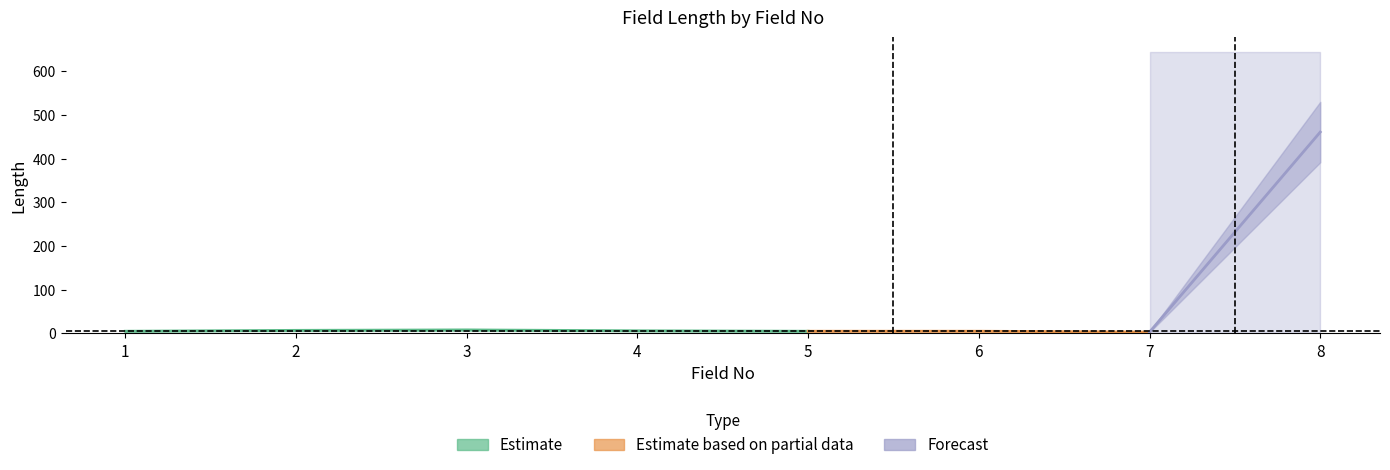

How many values are below 6?

4